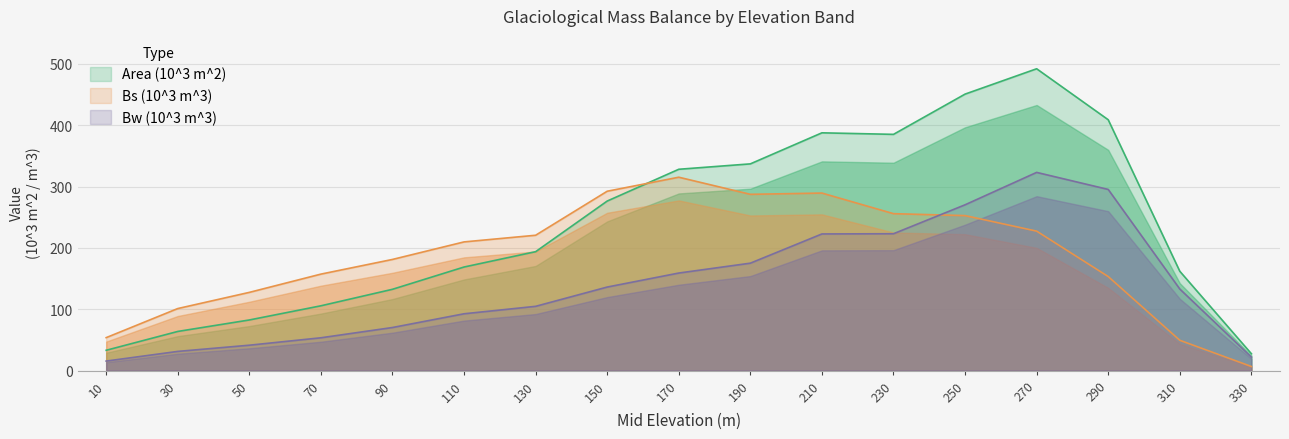

List the series in order of their overall mean, highest first.

Area (10^3 m^2), Bs (10^3 m^3), Bw (10^3 m^3)